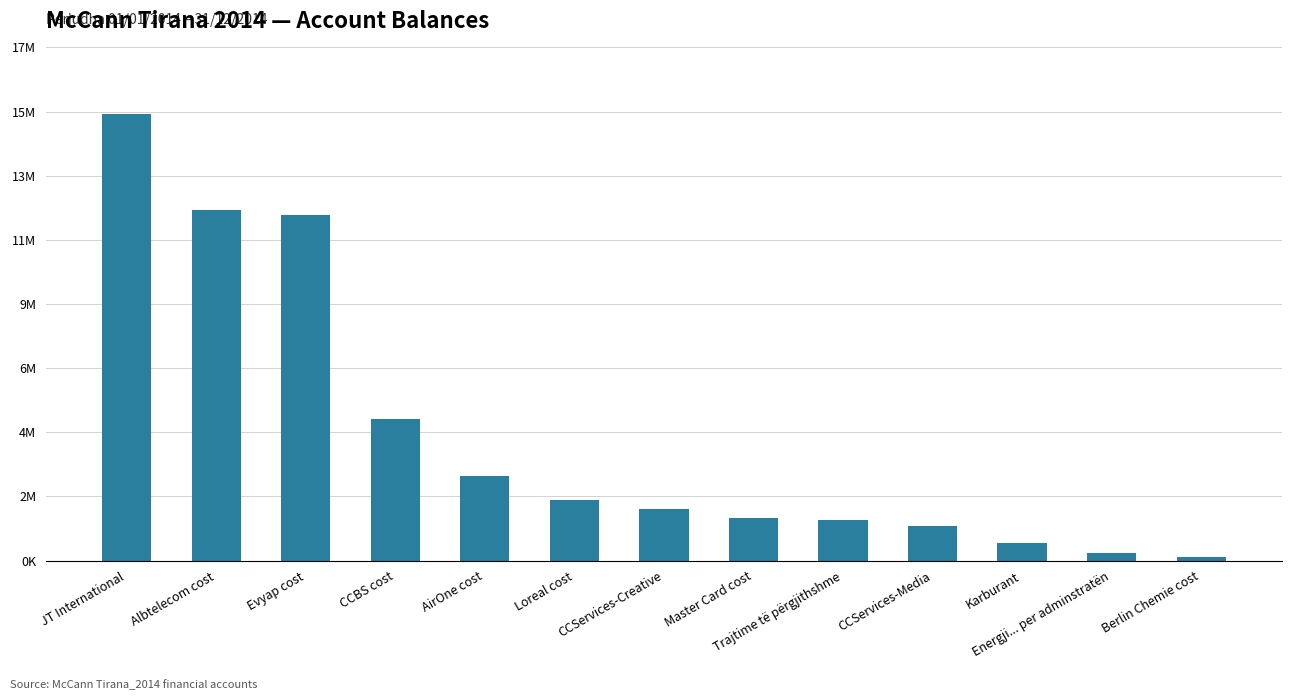

What is the minimum value shown in the chart?

105900.0